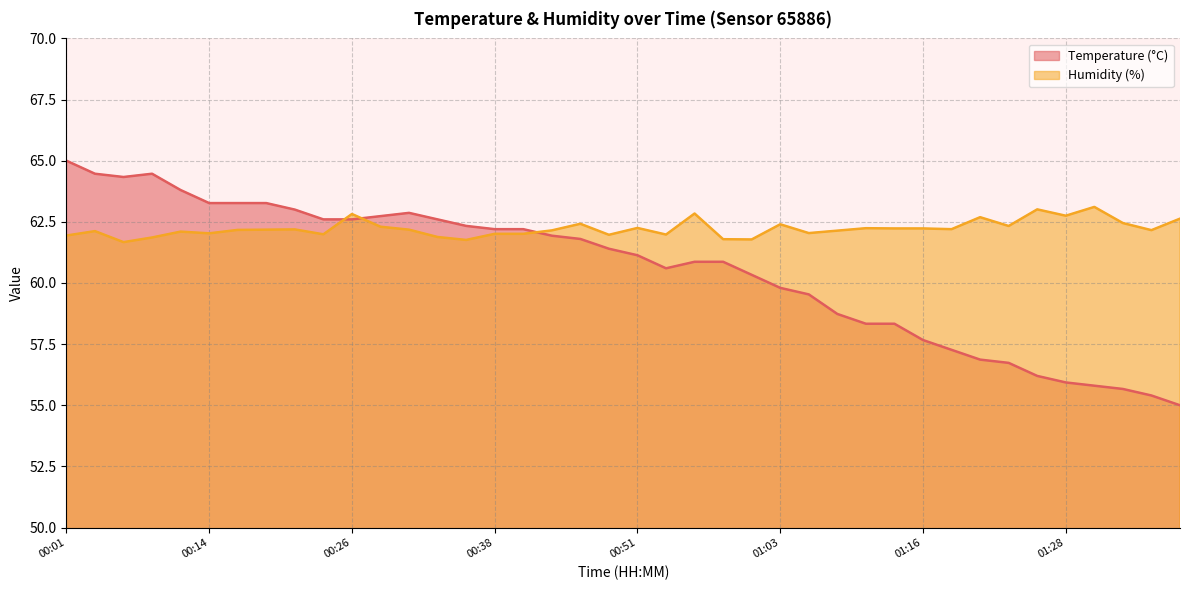

True or false: Temperature (°C) and Humidity (%) cross at least once.

True